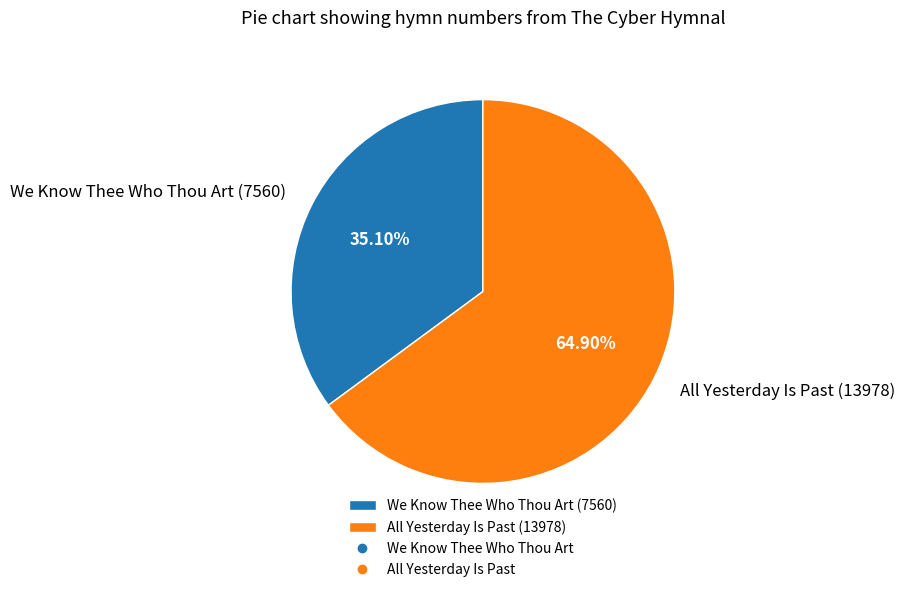

Which slice is the largest?

All Yesterday Is Past